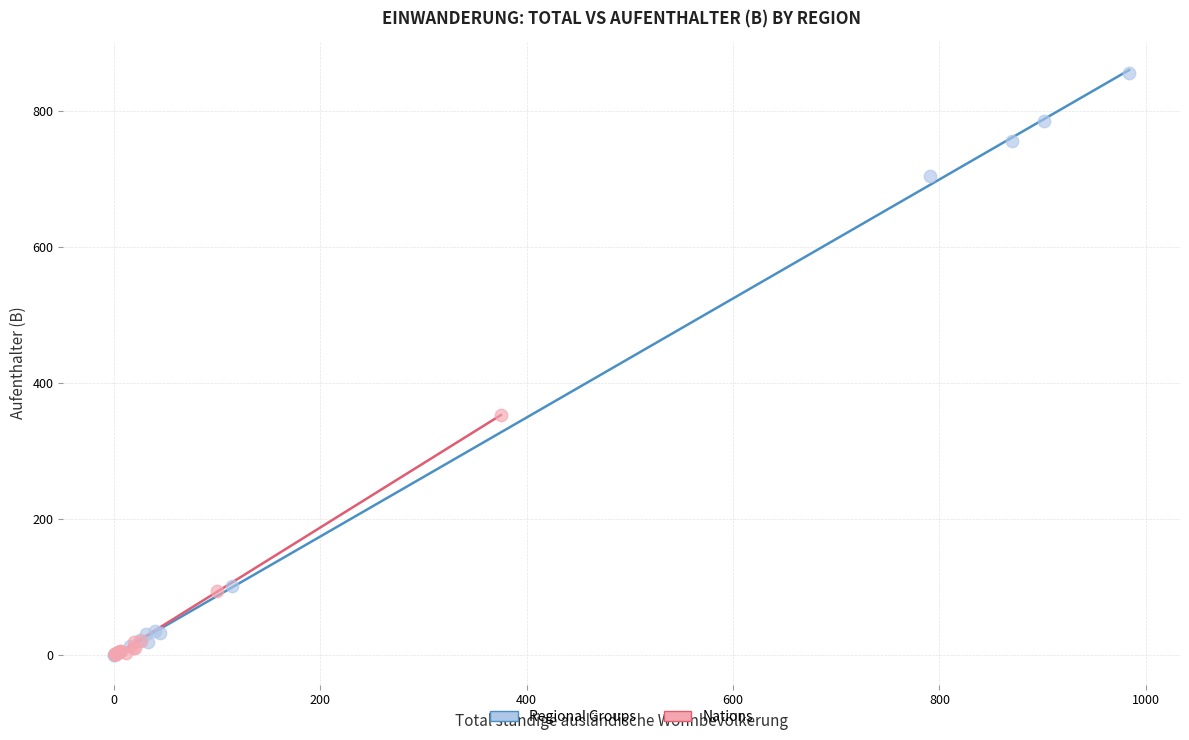

Which series has the widest spread of Y values?

Regional Groups